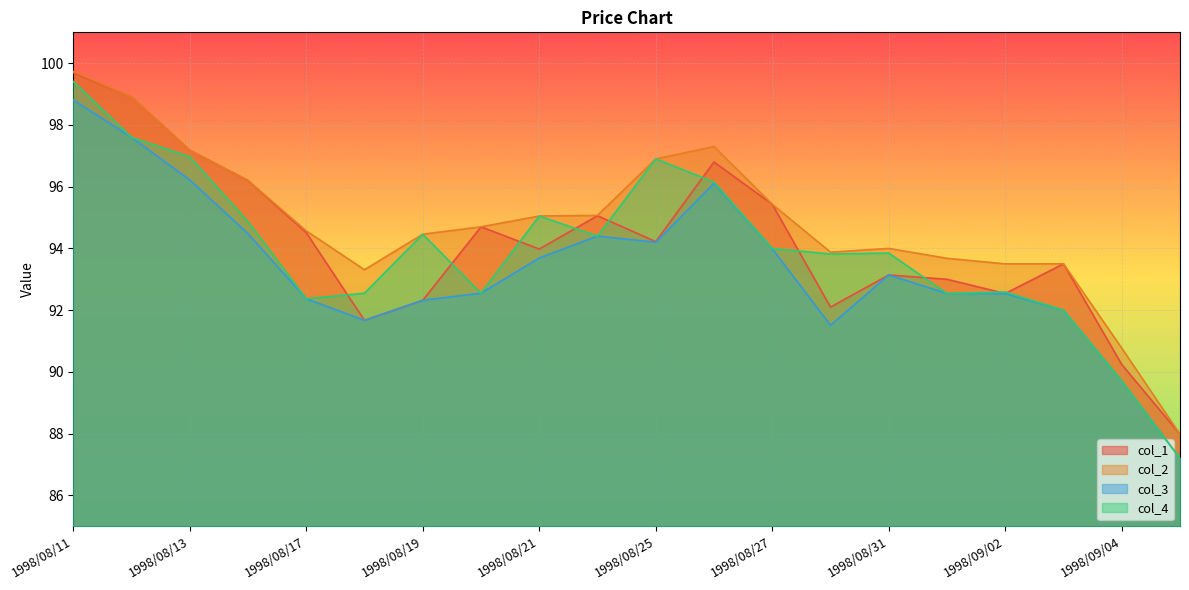

Which series has the widest spread of values?

col_4